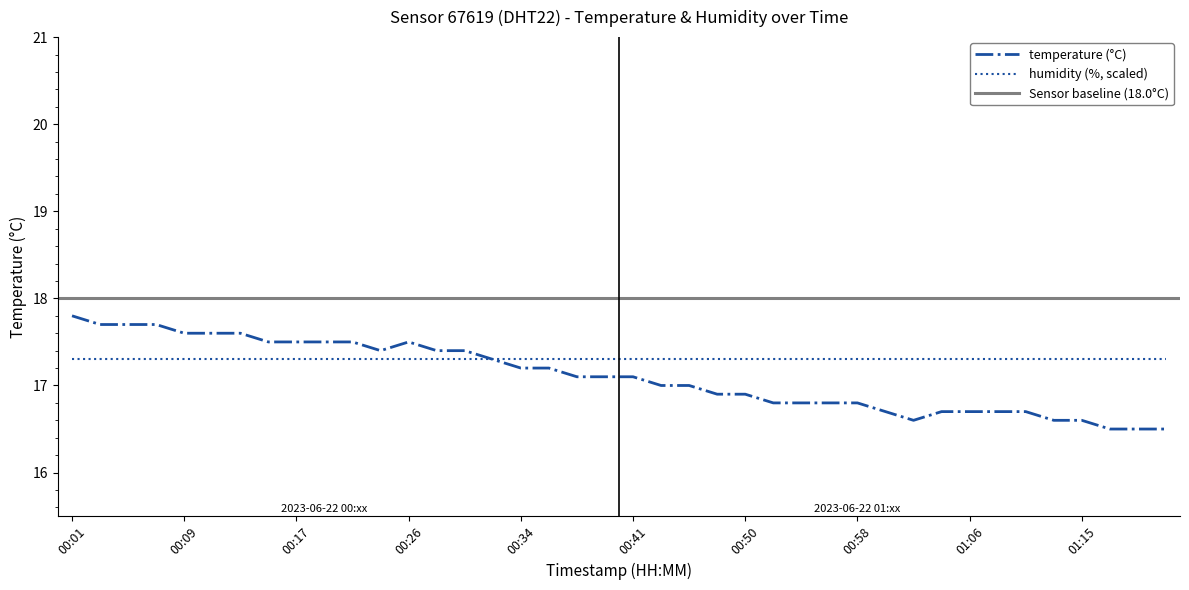

True or false: the data has more than 2 interior local peaks.

False